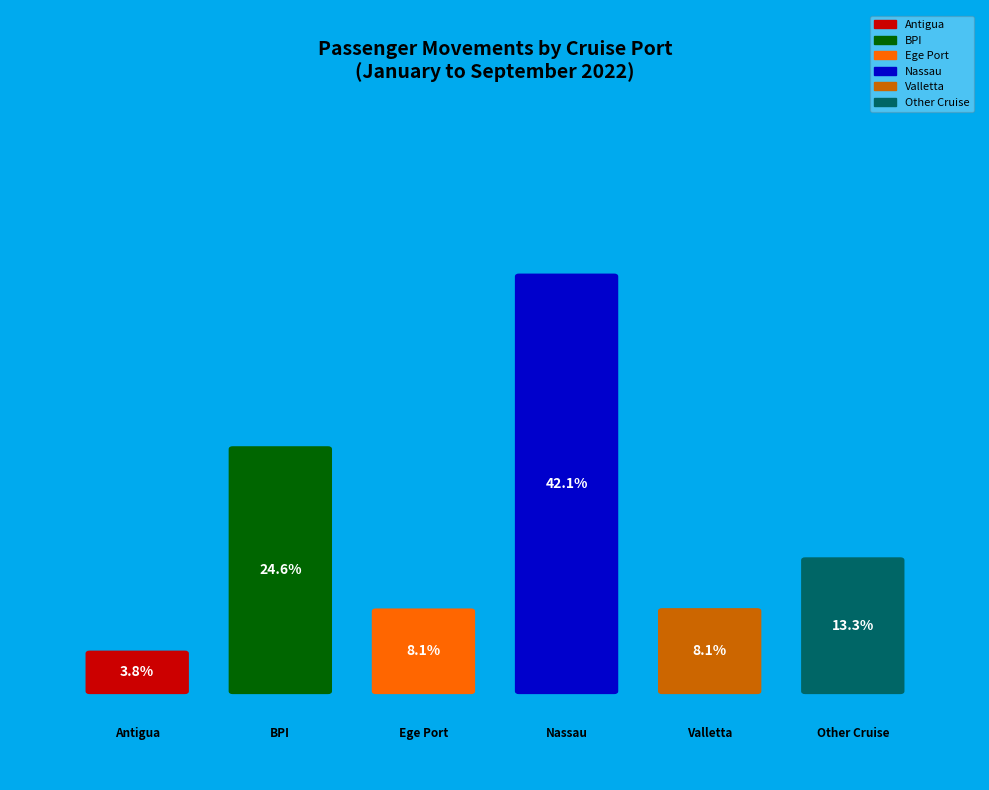

True or false: BPI accounts for 34% of the total.

False